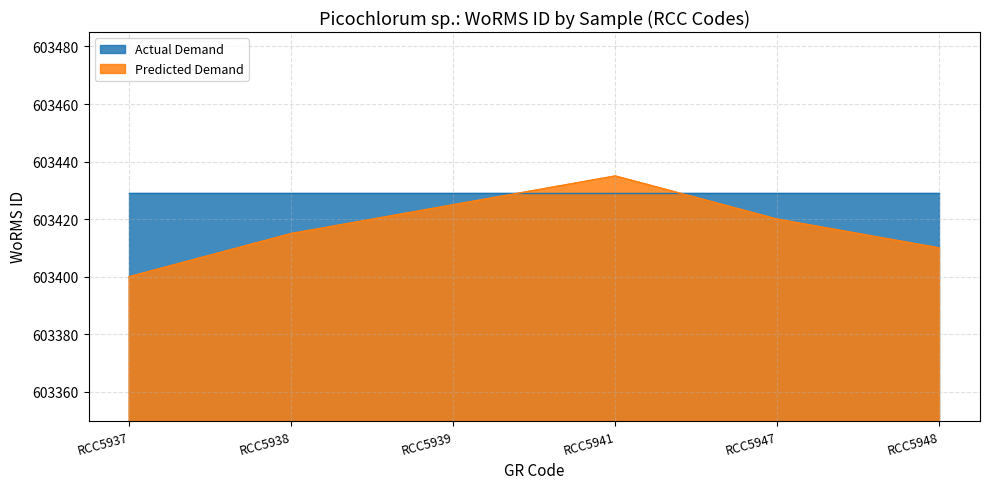

Rank the categories by value from lowest to highest.

RCC5937, RCC5948, RCC5938, RCC5947, RCC5939, RCC5941